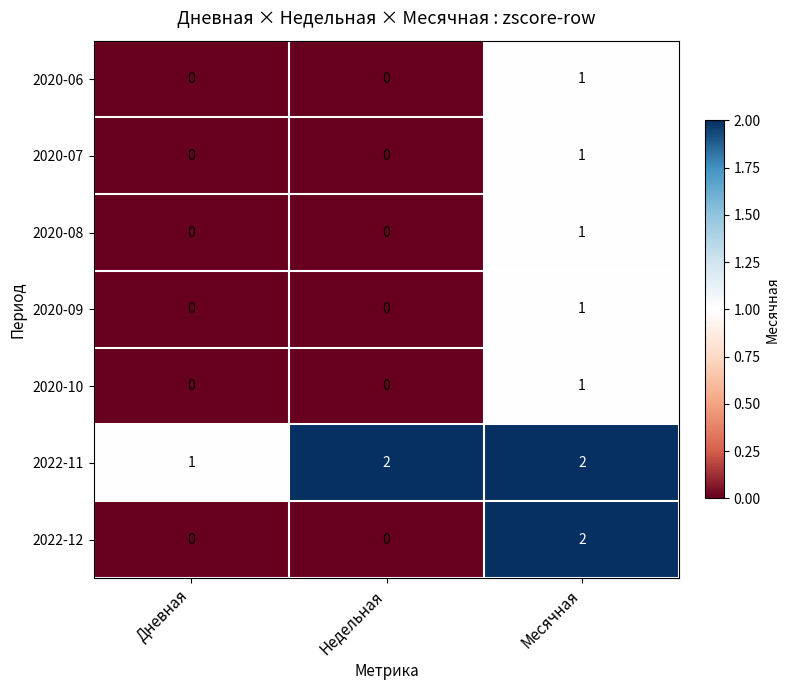

Reading right to left, transcribe all the data shown in this chart.

2020-06: Месячная=1	Недельная=0	Дневная=0
2020-07: Месячная=1	Недельная=0	Дневная=0
2020-08: Месячная=1	Недельная=0	Дневная=0
2020-09: Месячная=1	Недельная=0	Дневная=0
2020-10: Месячная=1	Недельная=0	Дневная=0
2022-11: Месячная=2	Недельная=2	Дневная=1
2022-12: Месячная=2	Недельная=0	Дневная=0